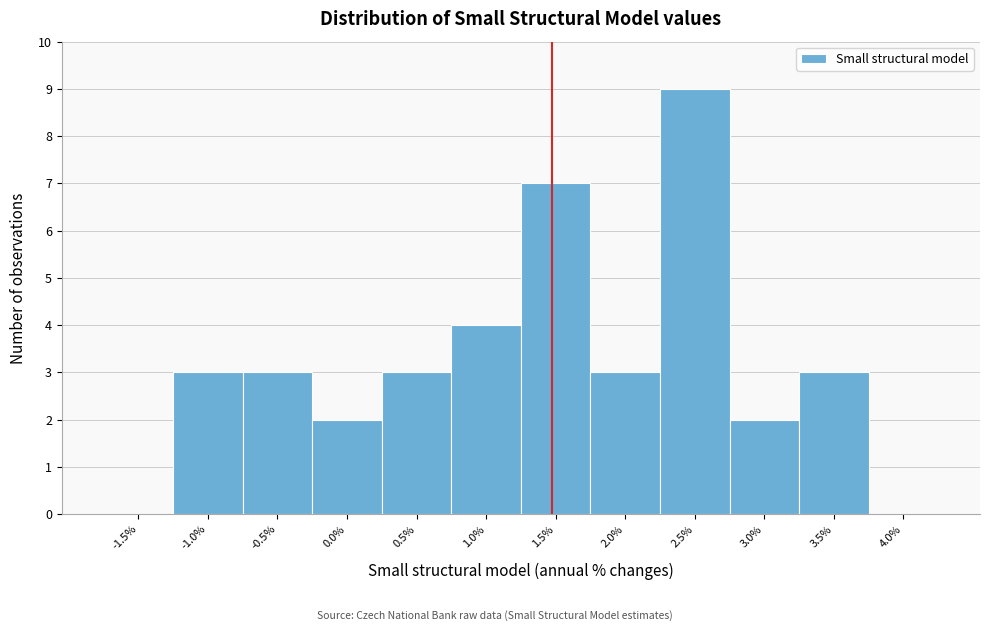

Reading right to left, list all the values displayed in this chart.

4.0%=0	3.5%=3	3.0%=2	2.5%=9	2.0%=3	1.5%=7	1.0%=4	0.5%=3	0.0%=2	-0.5%=3	-1.0%=3	-1.5%=0